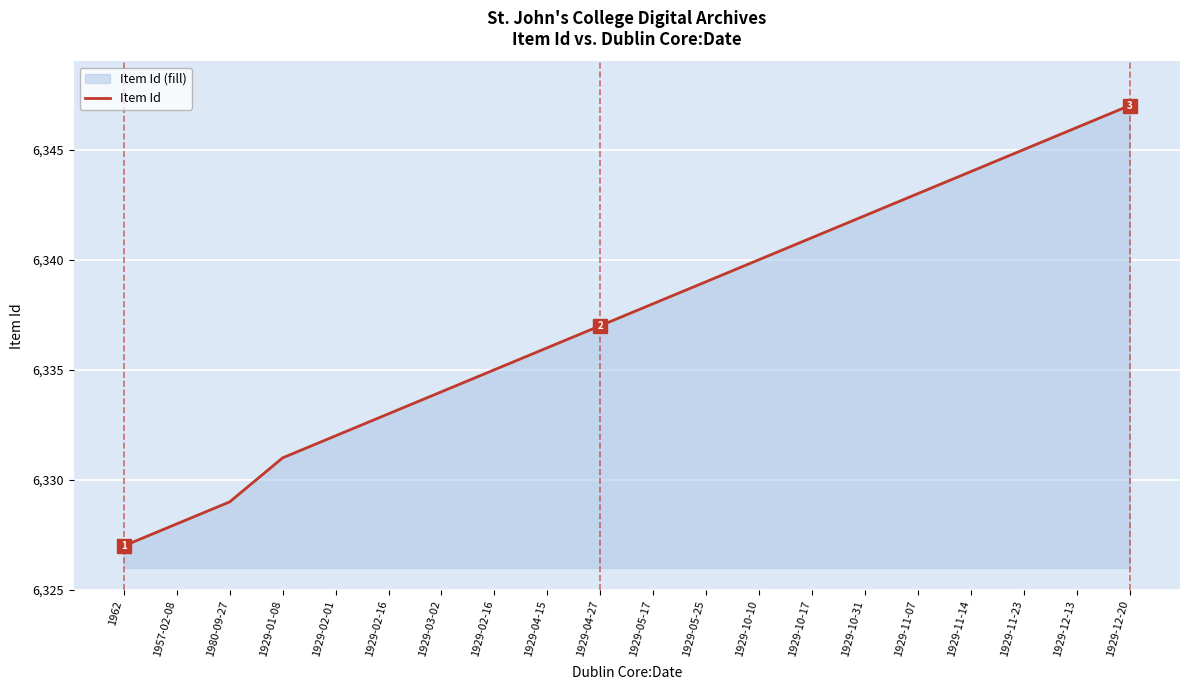

What is the change in value from 1929-01-08 to 1929-04-15?

+5